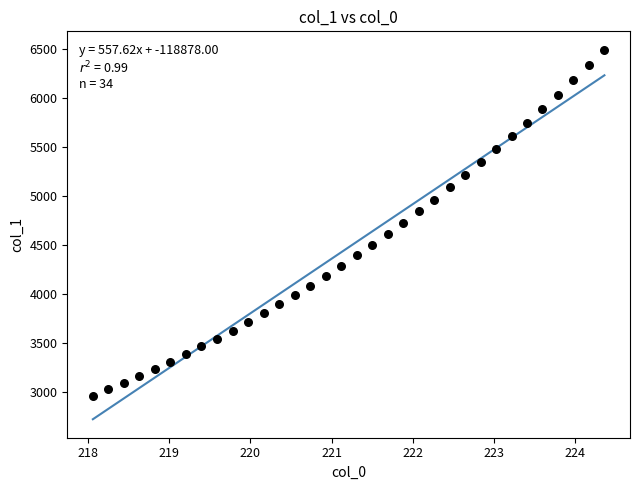

What is the range of X values (max minus min)?

6.3